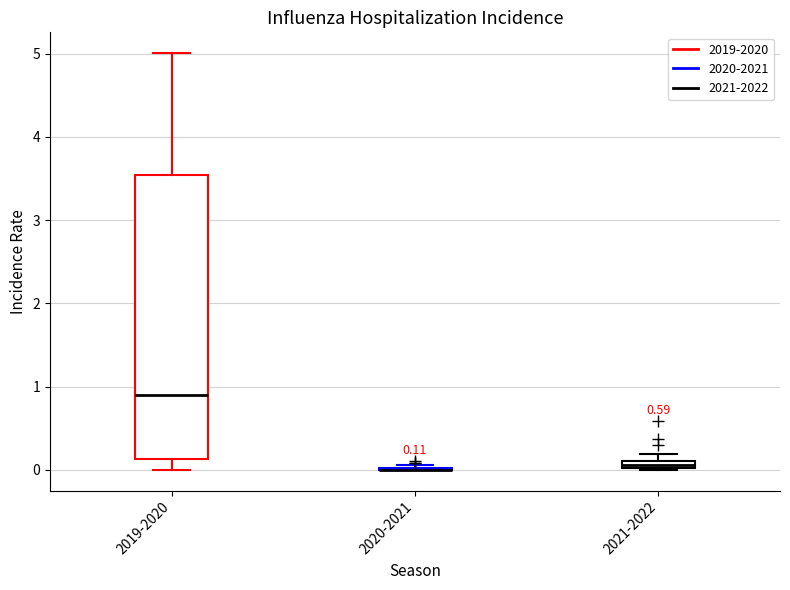

Comparing the boxes themselves (not the whiskers), which one is the tallest?

2019-2020